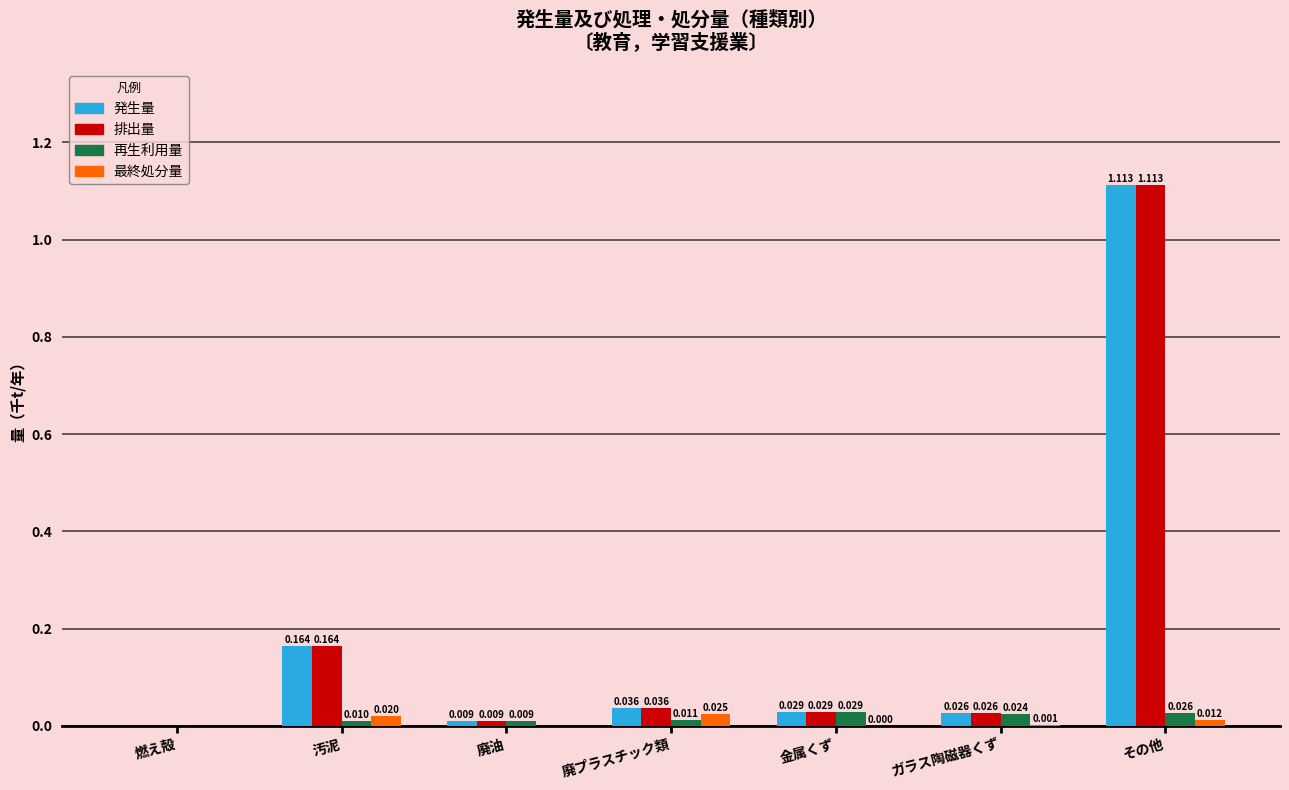

Are the bars grouped side by side (vs. stacked)?

Yes